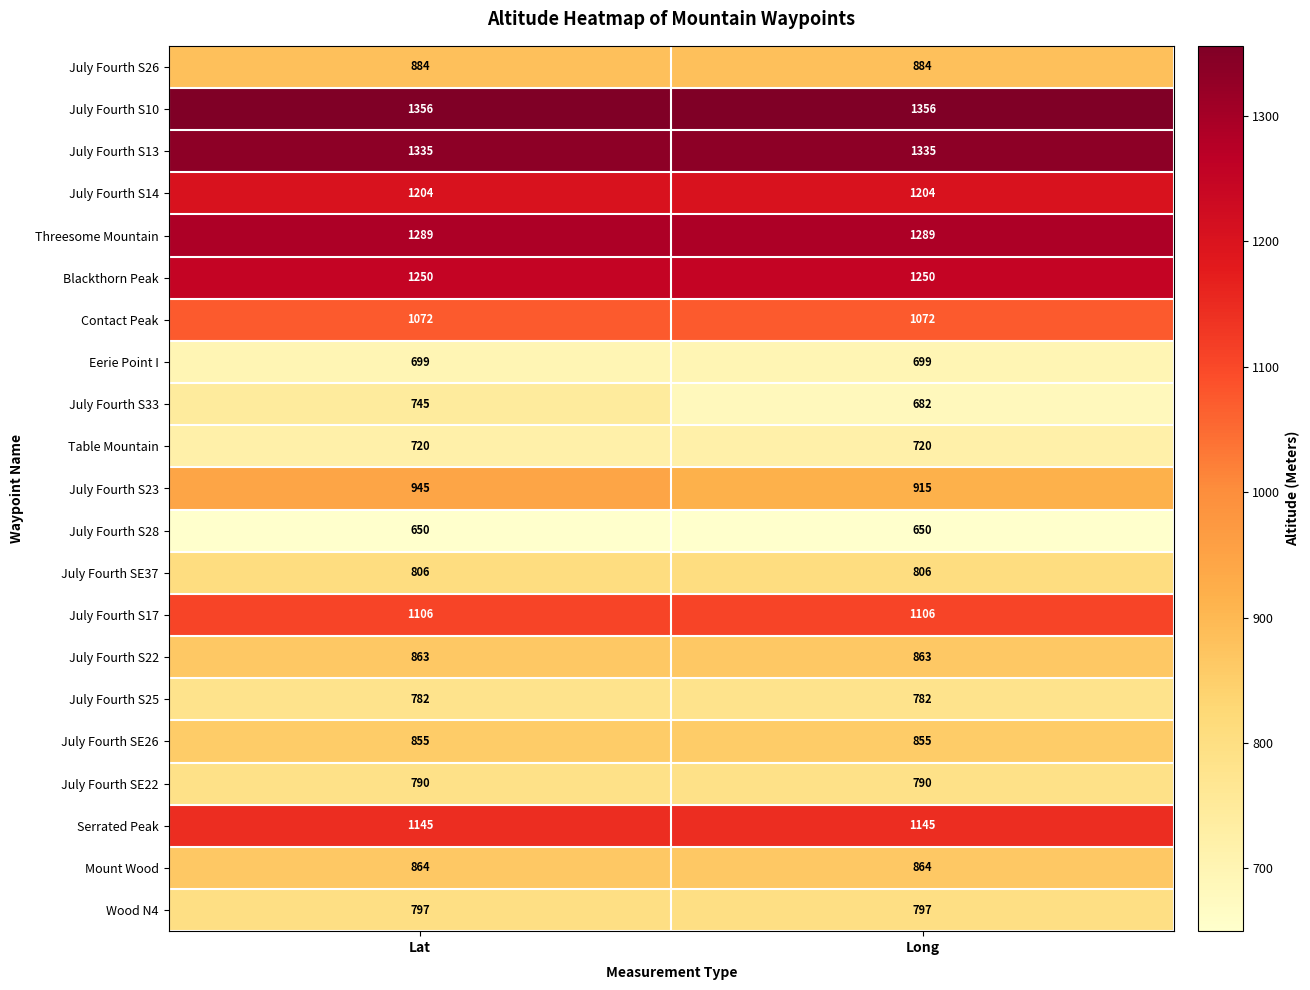

Between Lat and Long, which series saw the biggest shift?

July Fourth S33